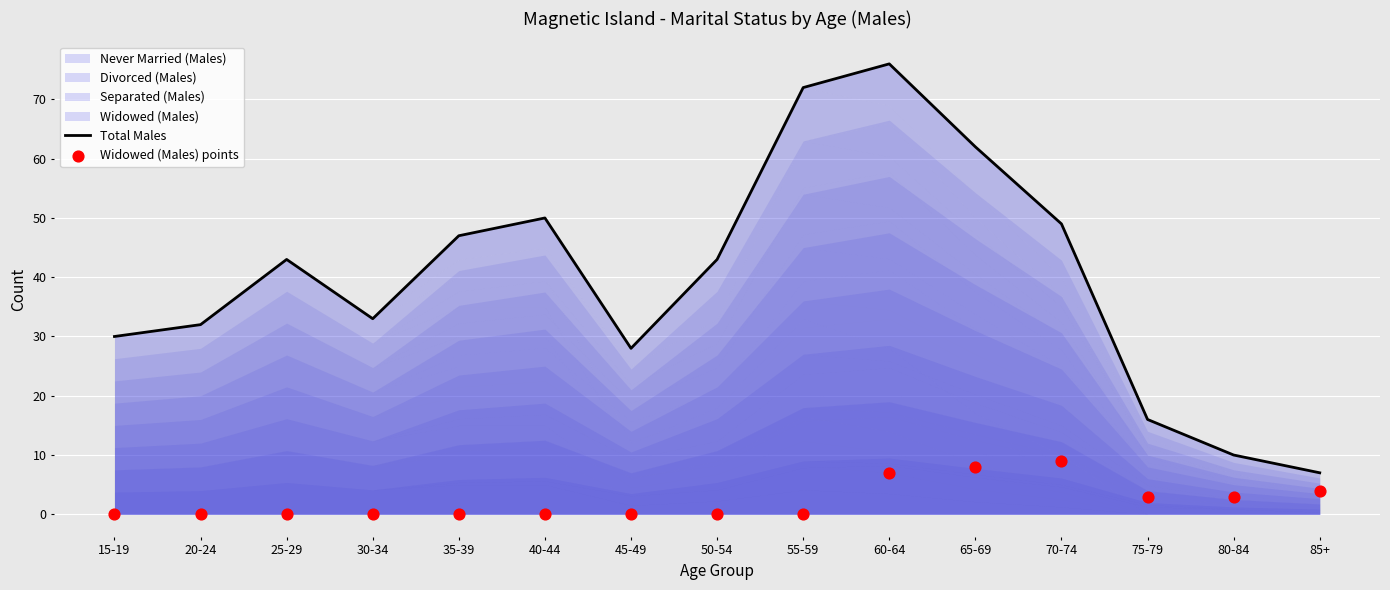

Which series has the largest total across all categories?

Total Males